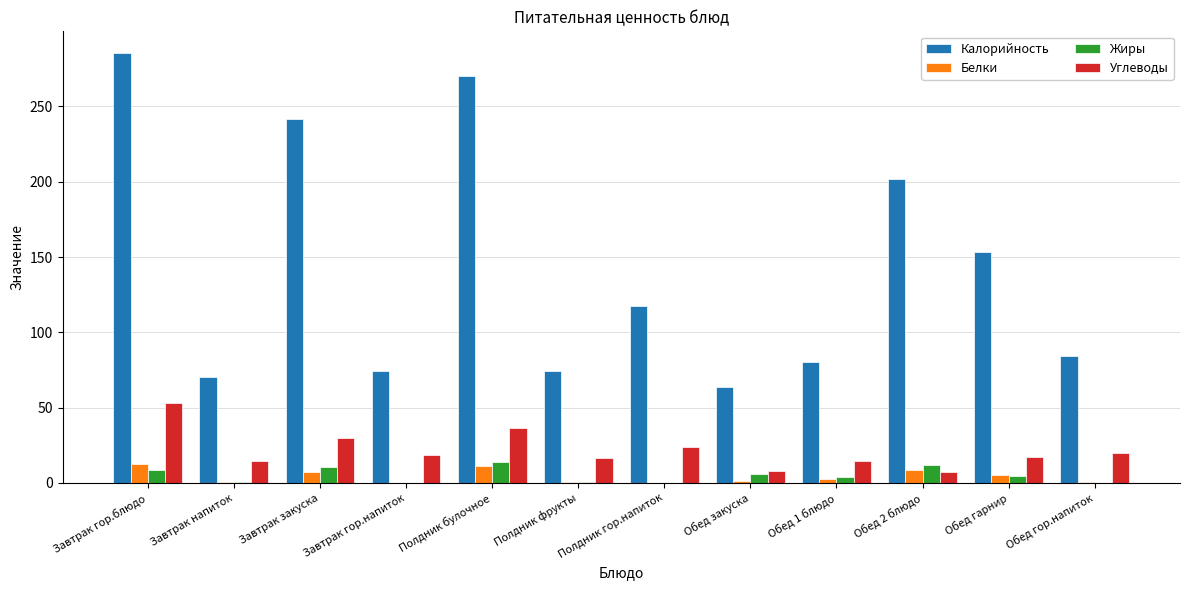

What is the sum of all Жиры values?

60.7